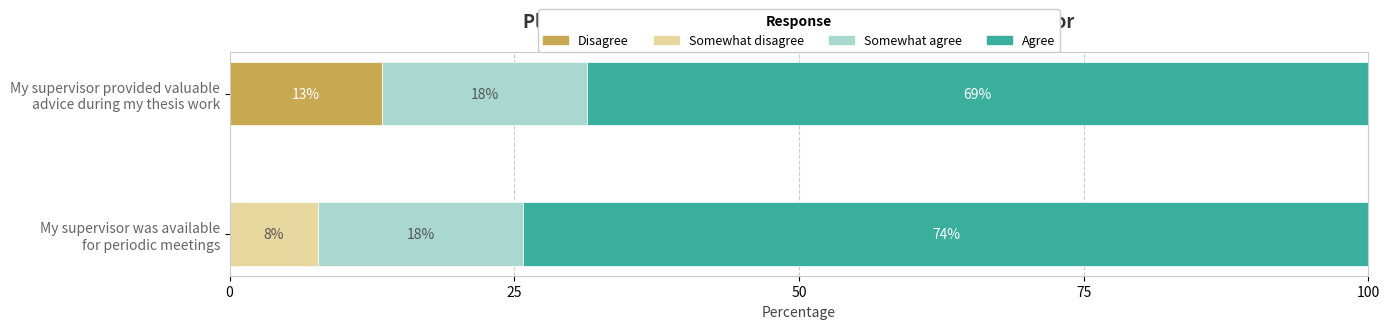

Count the number of categories in the chart.

2